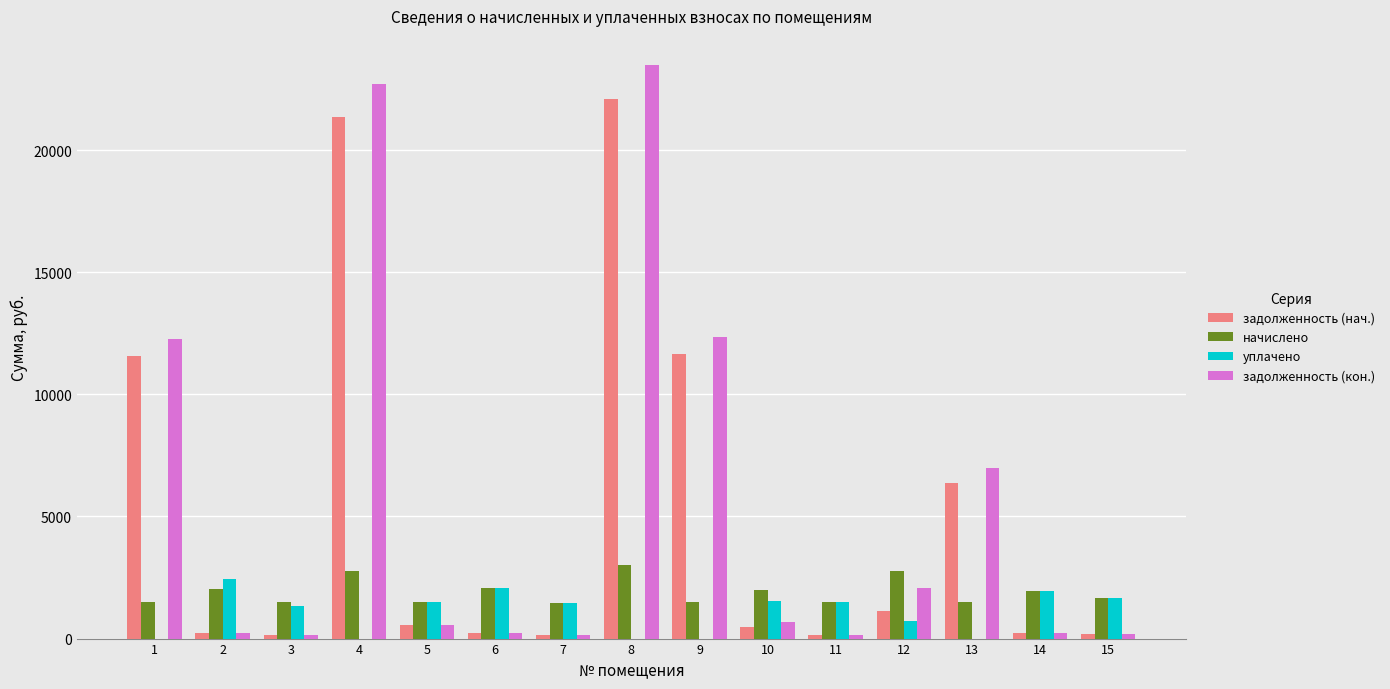

Which label corresponds to the largest value in the chart?

8